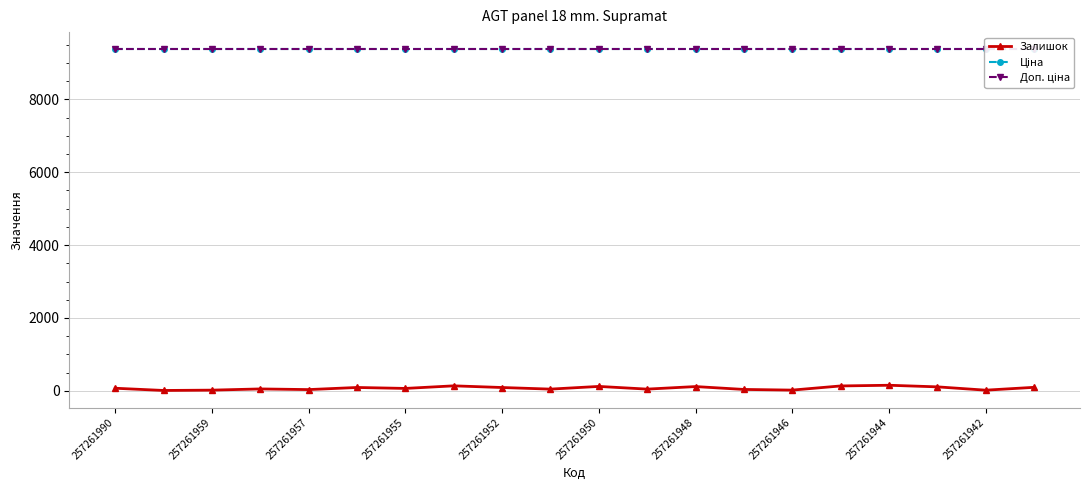

What are all the series names shown in the legend?

Залишок, Ціна, Доп. ціна